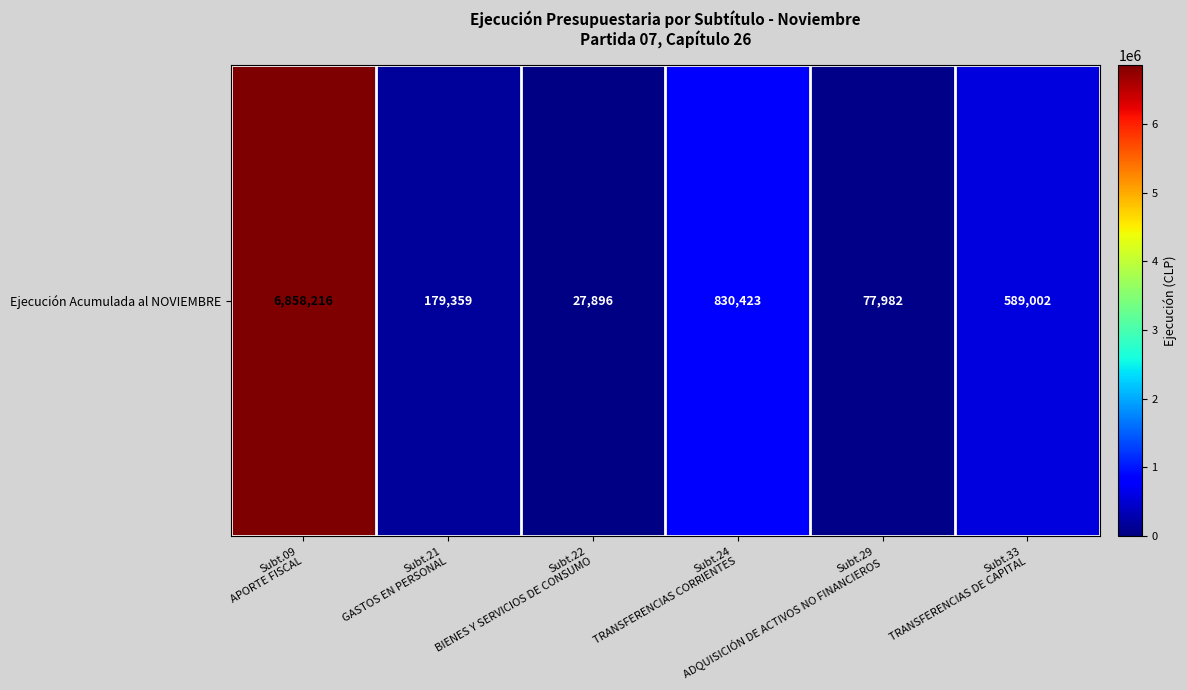

What is the difference between the values at Subt.29
ADQUISICIÓN DE ACTIVOS NO FINANCIEROS and Subt.21
GASTOS EN PERSONAL?

101377